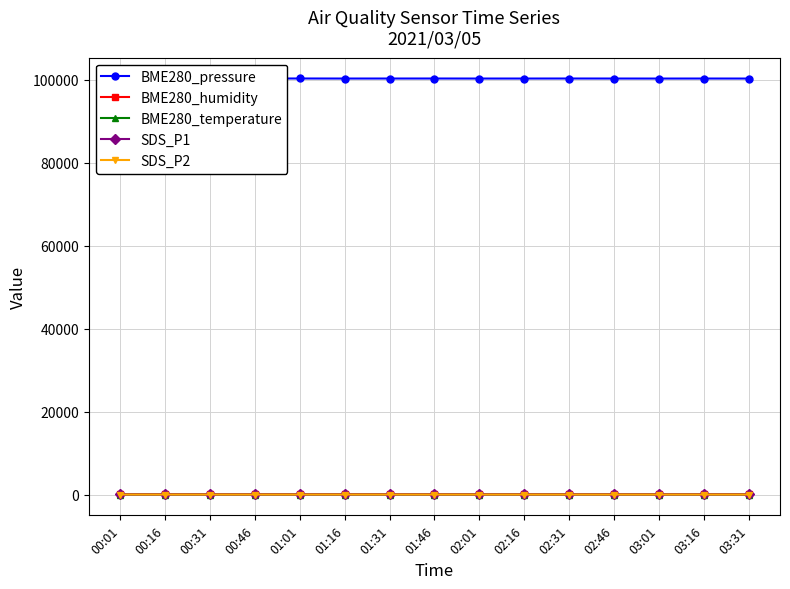

How many distinct data groups are displayed?

5